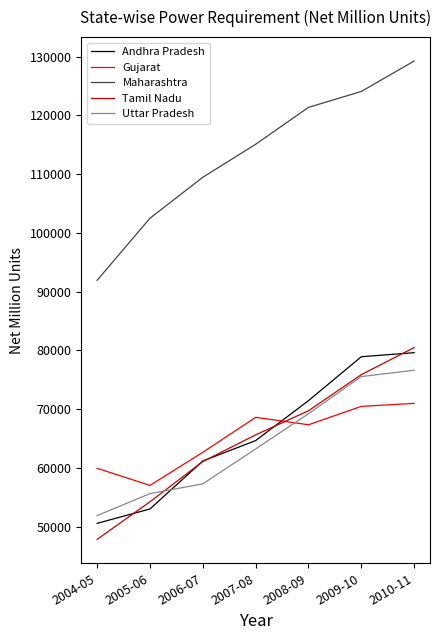

Reading right to left, transcribe all the data shown in this chart.

Andhra Pradesh: 79593.6	78903.5	71427.3	64627.4	61161.4	52993.3	50541.2
Gujarat: 70965.6	70454.1	67324.9	68587.7	62633.5	57002.9	59910.0
Maharashtra: 129236.2	124053.8	121347.6	115065.5	109447.9	102476.1	91915.4
Tamil Nadu: 80464.9	75853.9	69706.6	65601.0	61060.9	54212.3	47818.0
Uttar Pradesh: 76605.8	75528.4	69202.3	63208.0	57268.2	55600.8	51860.8